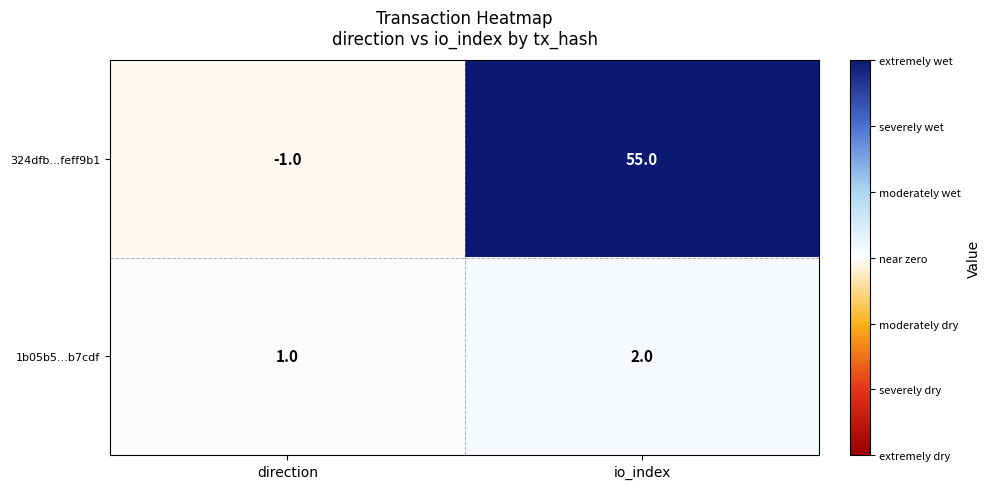

Reading left to right, what are all the values shown in this chart?

324dfb...feff9b1: -1	55
1b05b5...b7cdf: 1	2